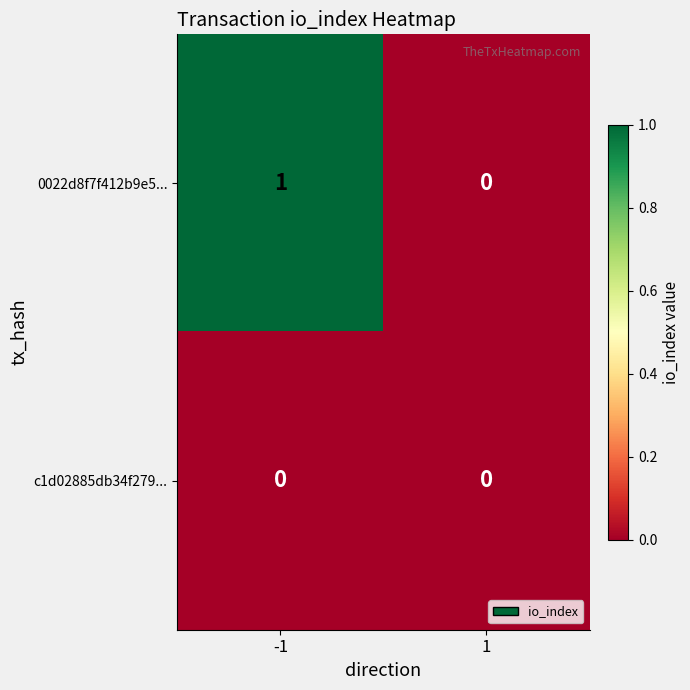

List the series in order of their peak value, lowest first.

c1d02885db34f279..., 0022d8f7f412b9e5...